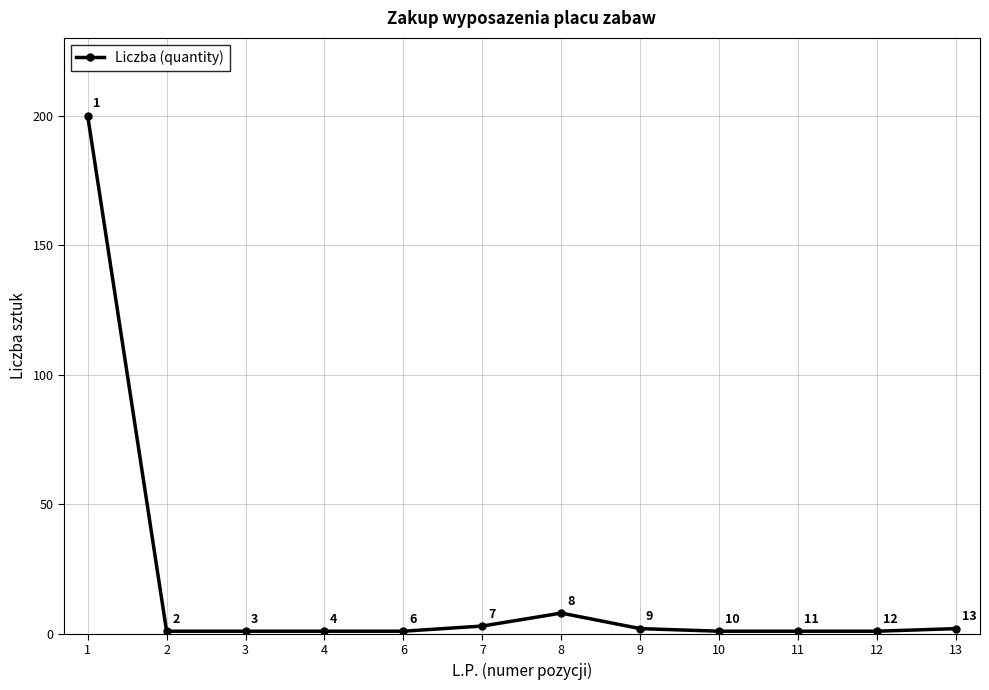

The chart shows a value of 1 at 2. True or false?

True